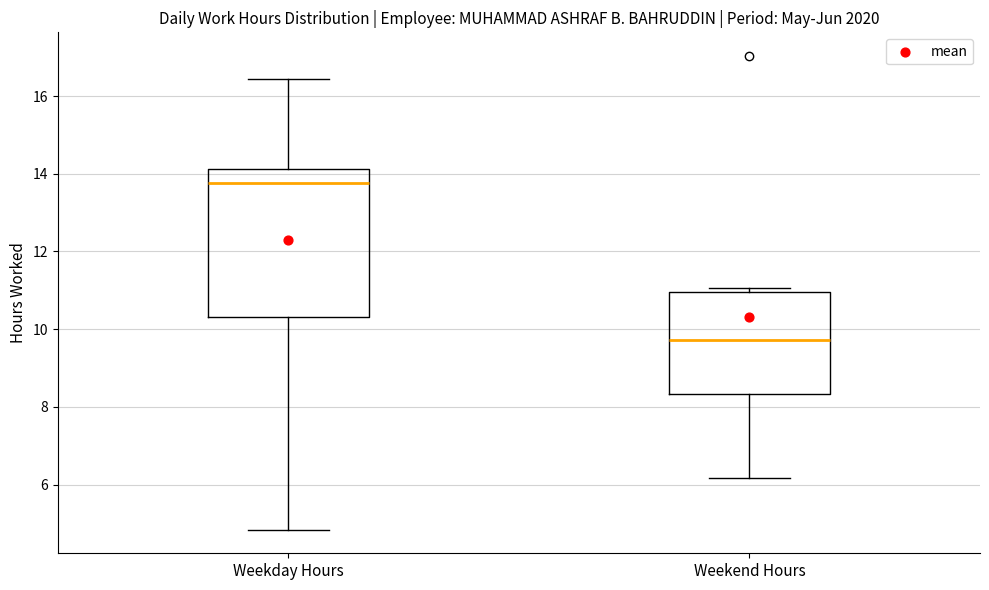

Reading left to right, transcribe this box plot: for each box, give where its median line is, the range the box spans, and where its two whiskers end, as read against the y-axis. The values are not printed on the chart, so give them approximately, as read against the axis.

Weekday Hours: median 13.8, box 10.4 to 14.2, whiskers 4.8 to 16.4
Weekend Hours: median 9.8, box 8.4 to 11.0, whiskers 6.2 to 11.0 (just above the box's upper edge)